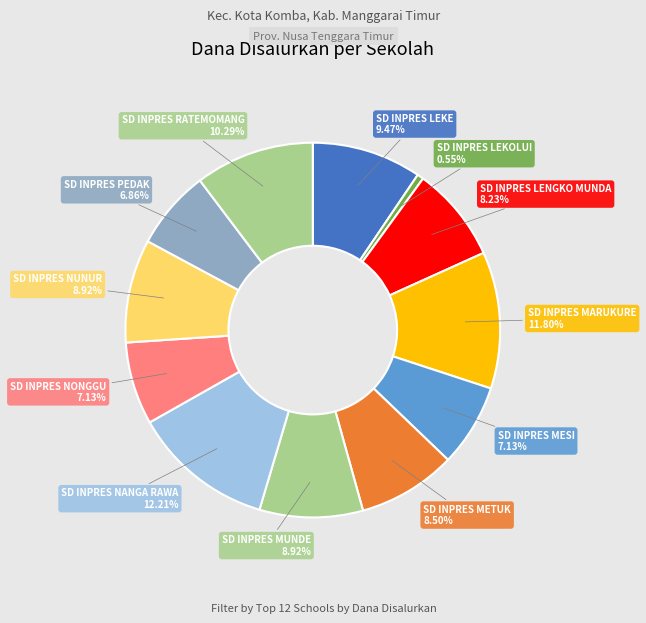

Which has a higher value, SD INPRES LEKE or SD INPRES LENGKO MUNDA?

SD INPRES LEKE